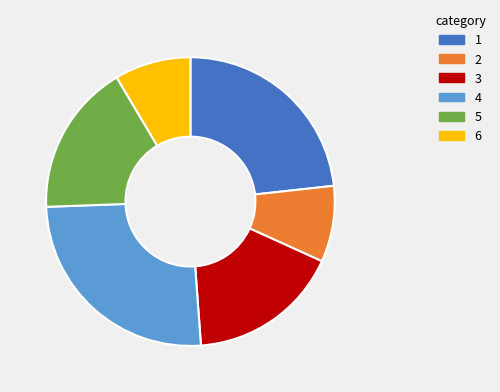

What is the largest slice in the pie chart?

4